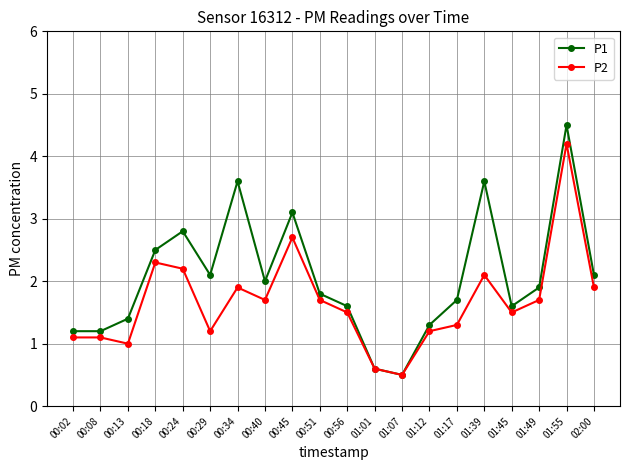

Rank the series by their maximum value, from lowest to highest.

P2, P1